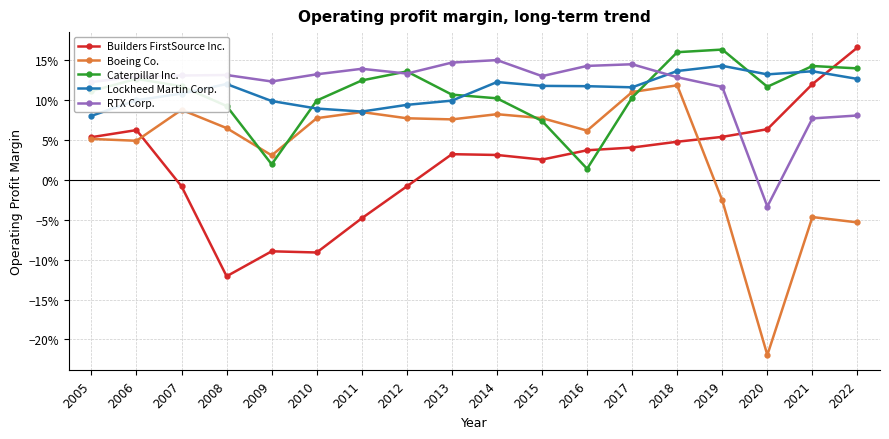

Count the RTX Corp. values in the range 0 to 1.

17